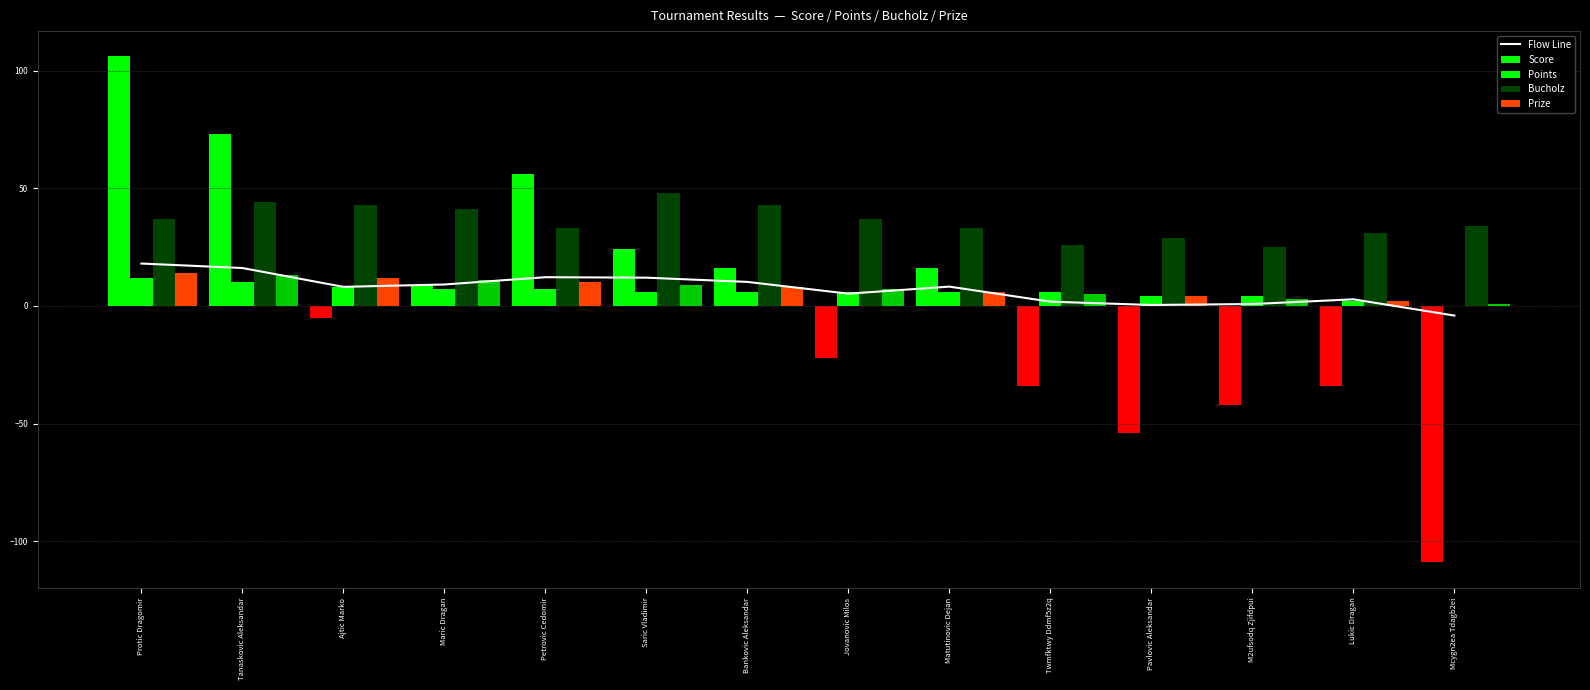

What is the minimum value shown in the chart?

-4.1